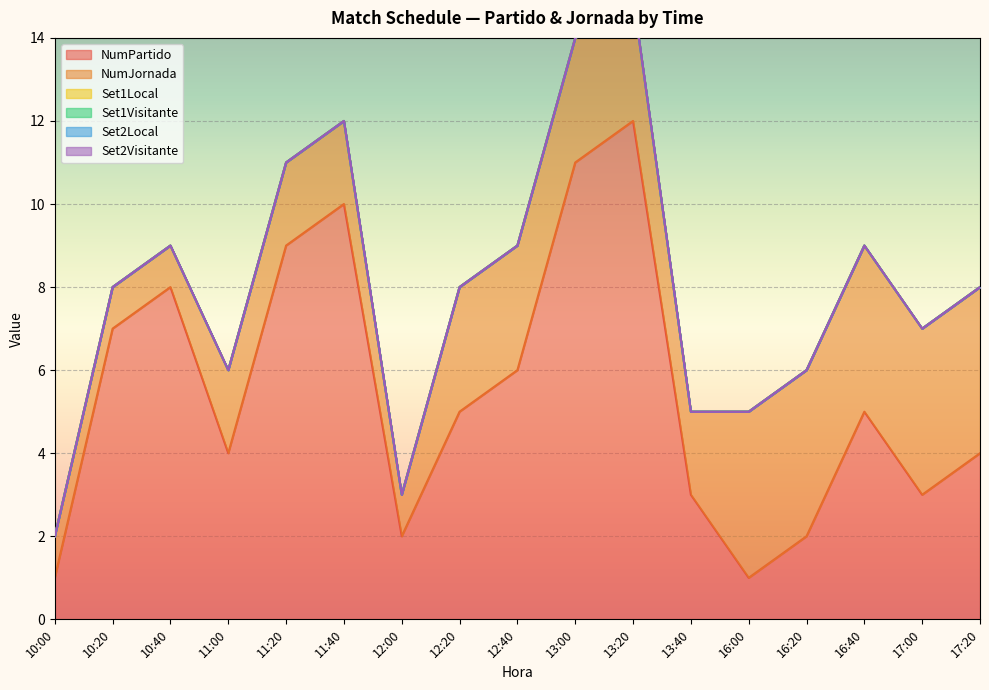

True or false: NumJornada has a value of 6 at 16:20.

False